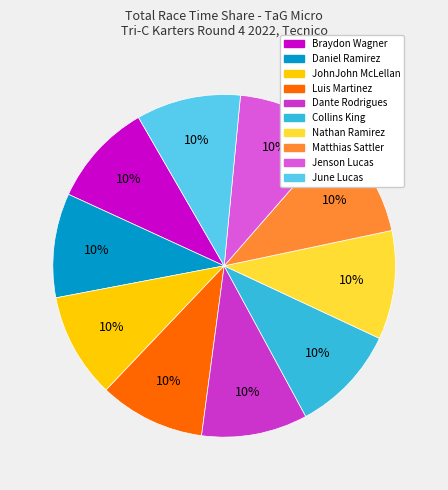

What is the ratio of the value at Luis Martinez to the value at JohnJohn McLellan?

1.0